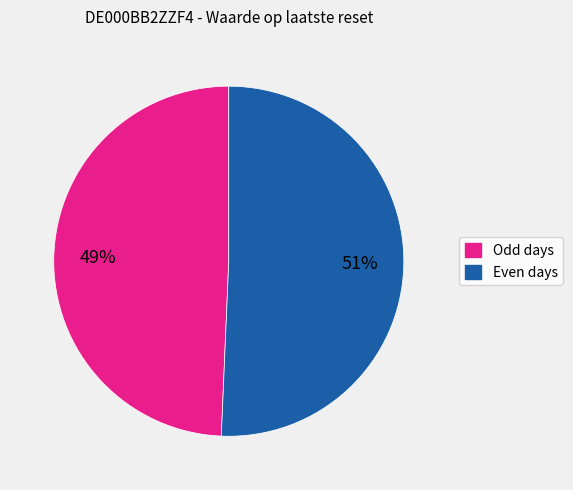

Is there any slice that represents more than half of the pie?

Yes